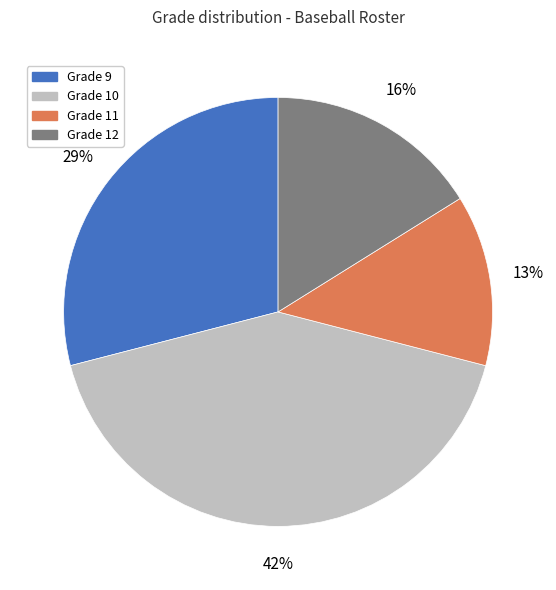

Is there a majority slice in this chart?

No